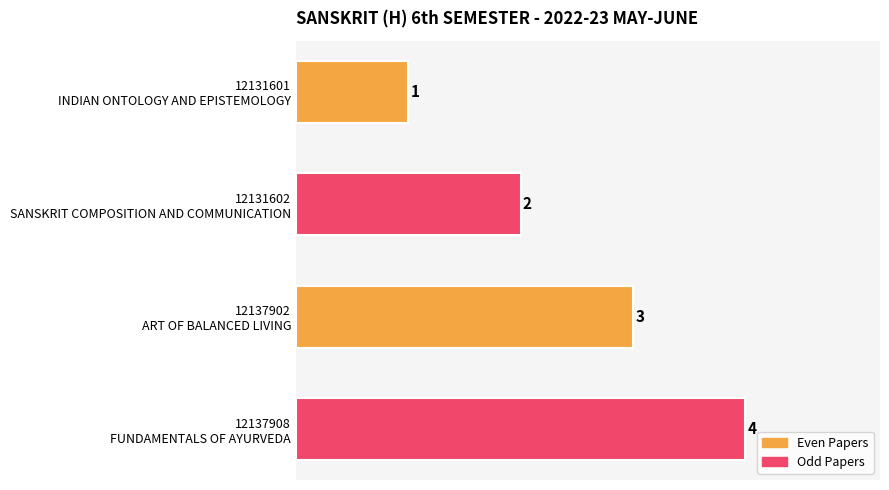

What is the sum of all values?

10